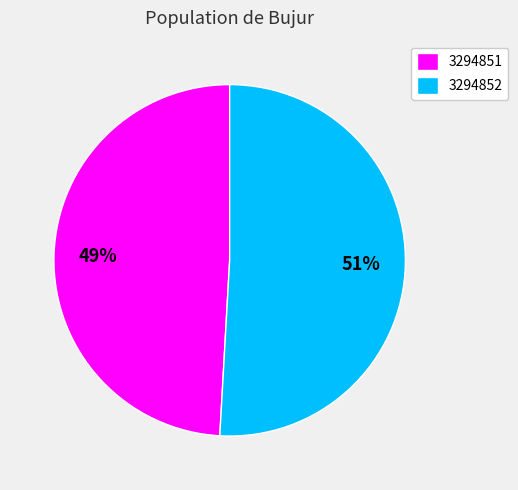

How many slices are in this pie chart?

2